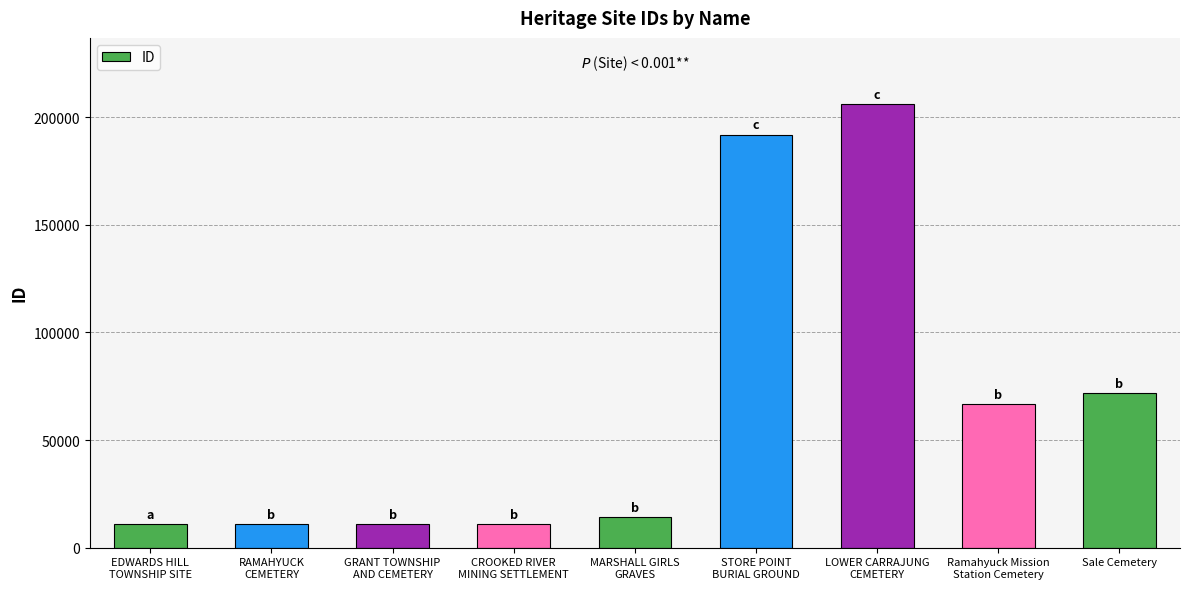

What is the value of the 7th bar from the left?

205968